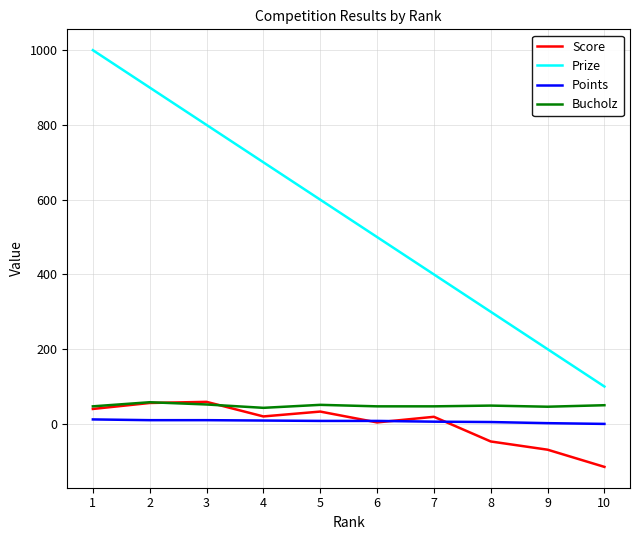

True or false: Bucholz and Points cross at least once.

False